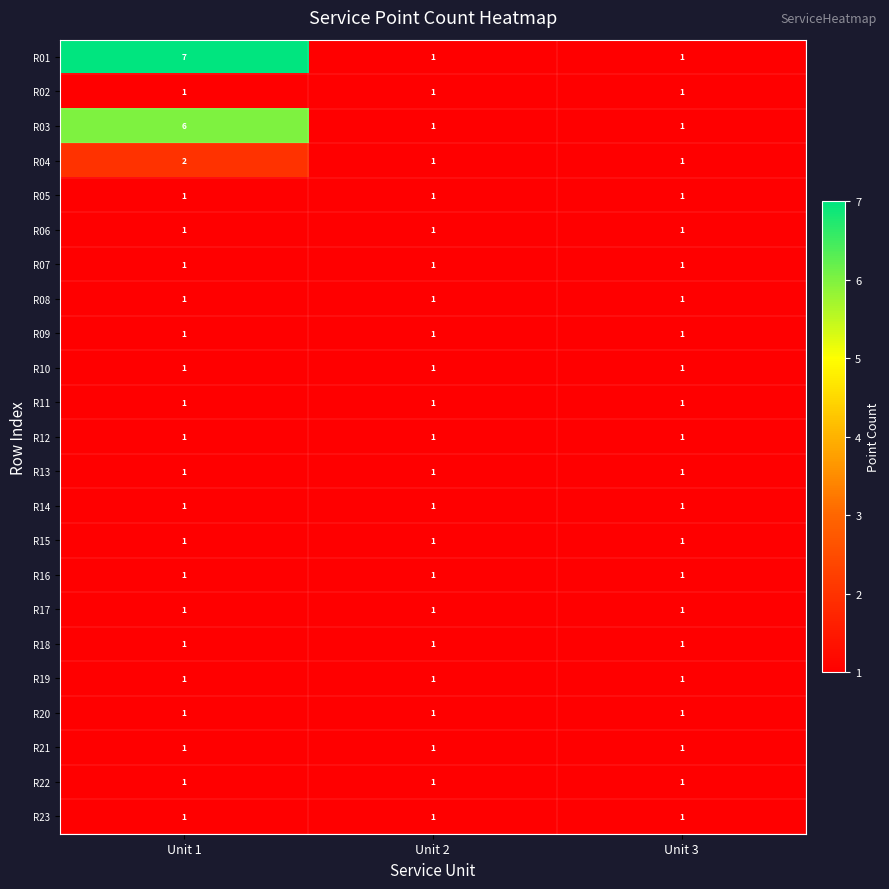

True or false: R12 has a value of 1 at Unit 3.

True